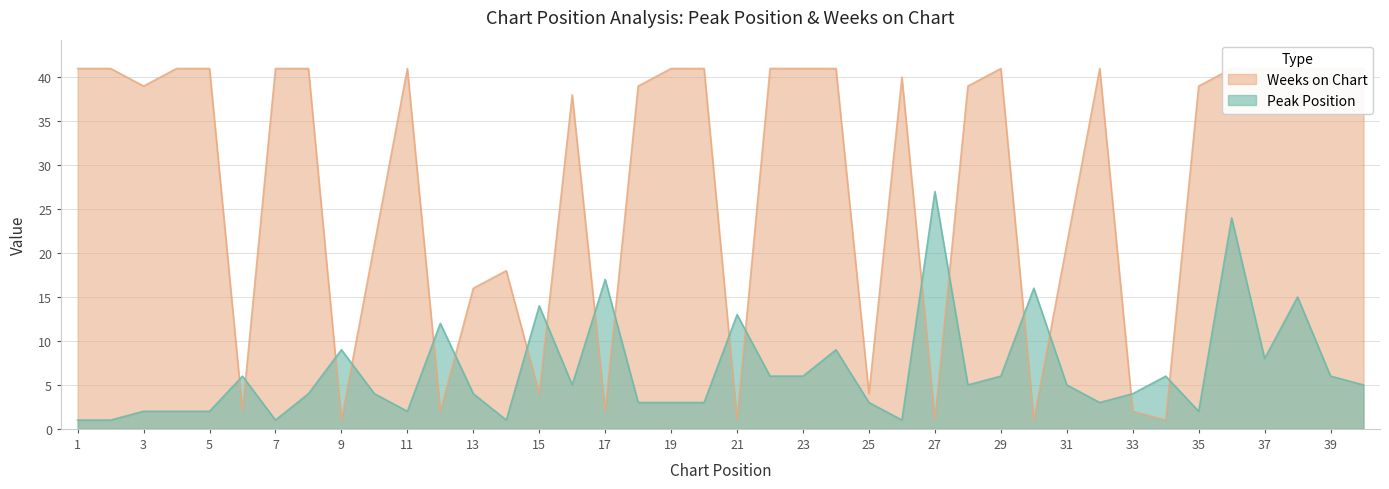

Reading right to left, extract all data points from this chart.

Peak Position: 5	6	15	8	24	2	6	4	3	5	16	6	5	27	1	3	9	6	6	13	3	3	3	17	5	14	1	4	12	2	4	9	4	1	6	2	2	2	1	1
Weeks on Chart: 41	41	41	41	41	39	1	2	41	21	1	41	39	1	40	4	41	41	41	1	41	41	39	2	38	4	18	16	2	41	21	1	41	41	2	41	41	39	41	41